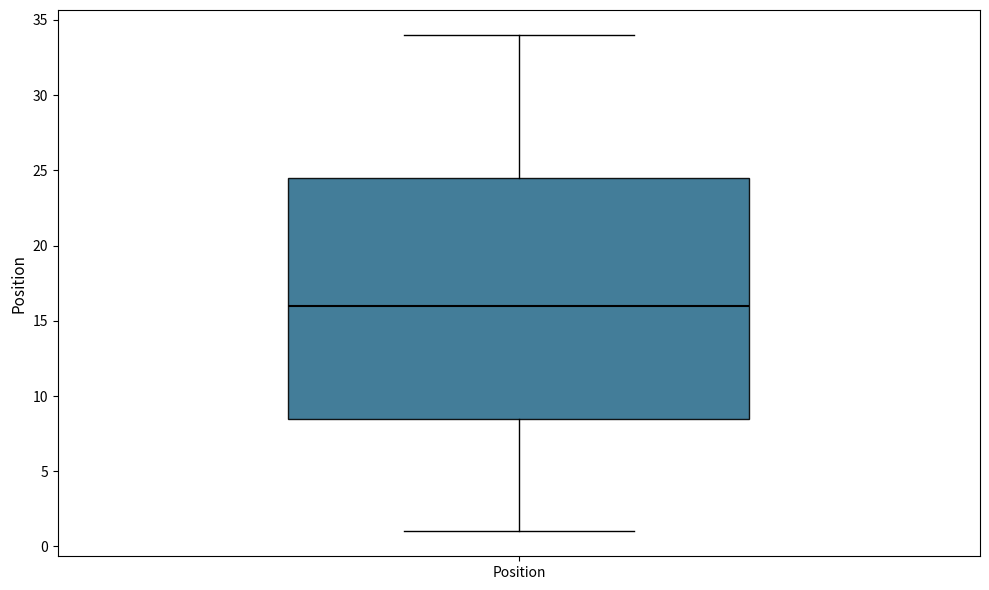

Read this box plot against the y-axis: the position of the median line, the range covered by the box, and the ends of both whiskers. The values are not printed on the chart, so give them approximately, as read against the axis.

median 16.0, box 8.5 to 24.5, whiskers 1.0 to 34.0